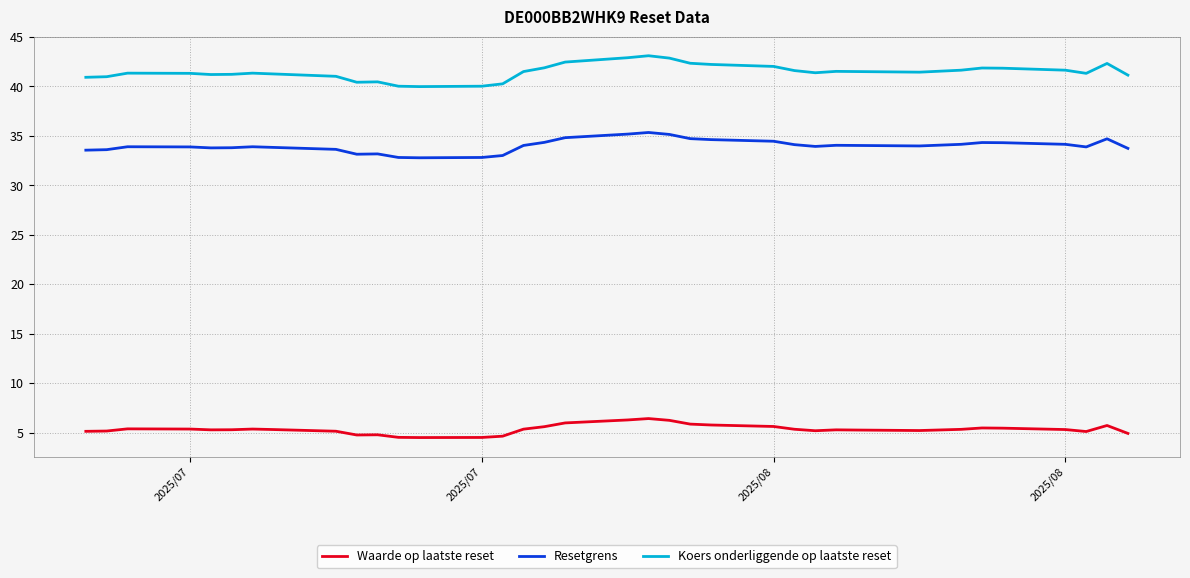

True or false: Resetgrens and Waarde op laatste reset intersect in this chart.

False